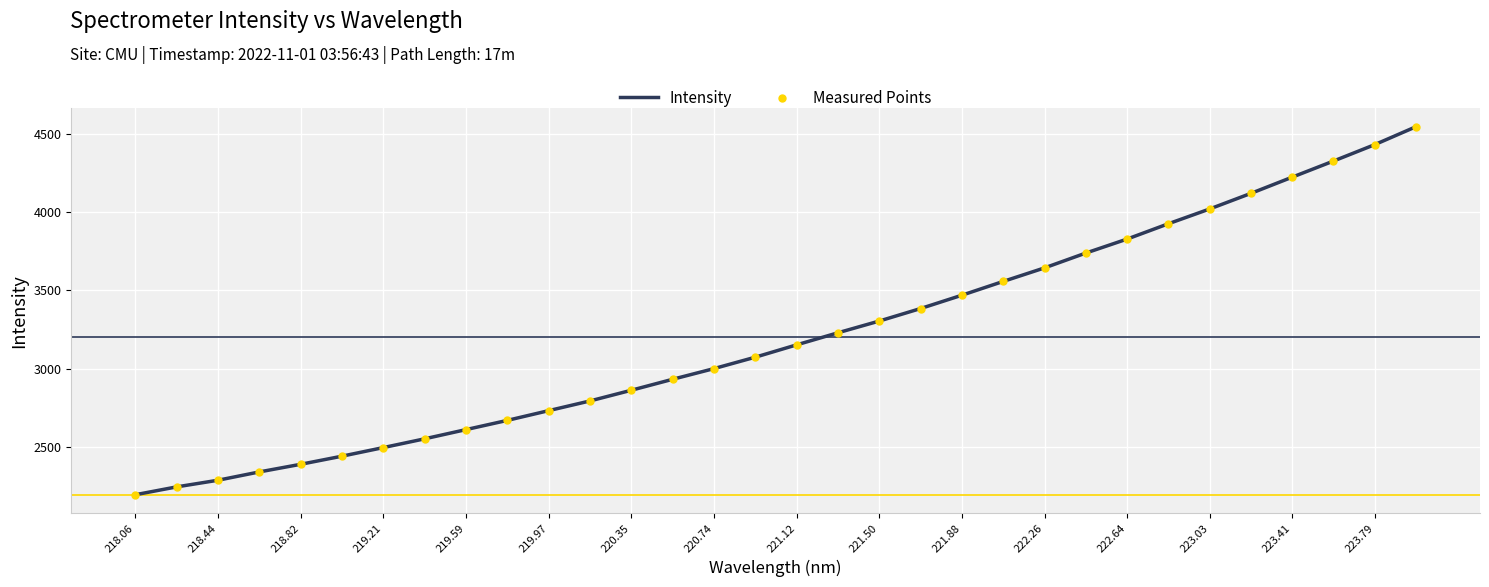

What is the minimum value shown in the chart?

2193.5